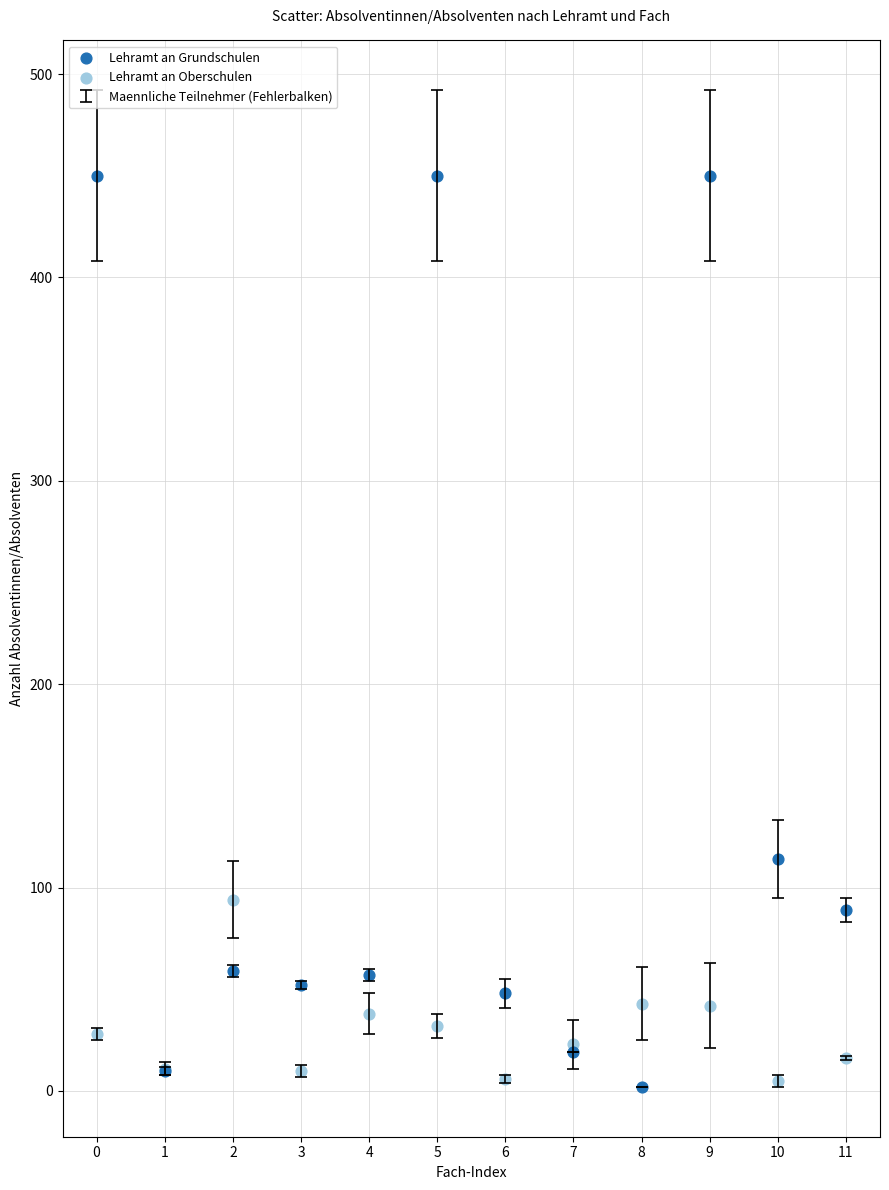

Which series reaches the maximum Y coordinate?

Lehramt an Grundschulen